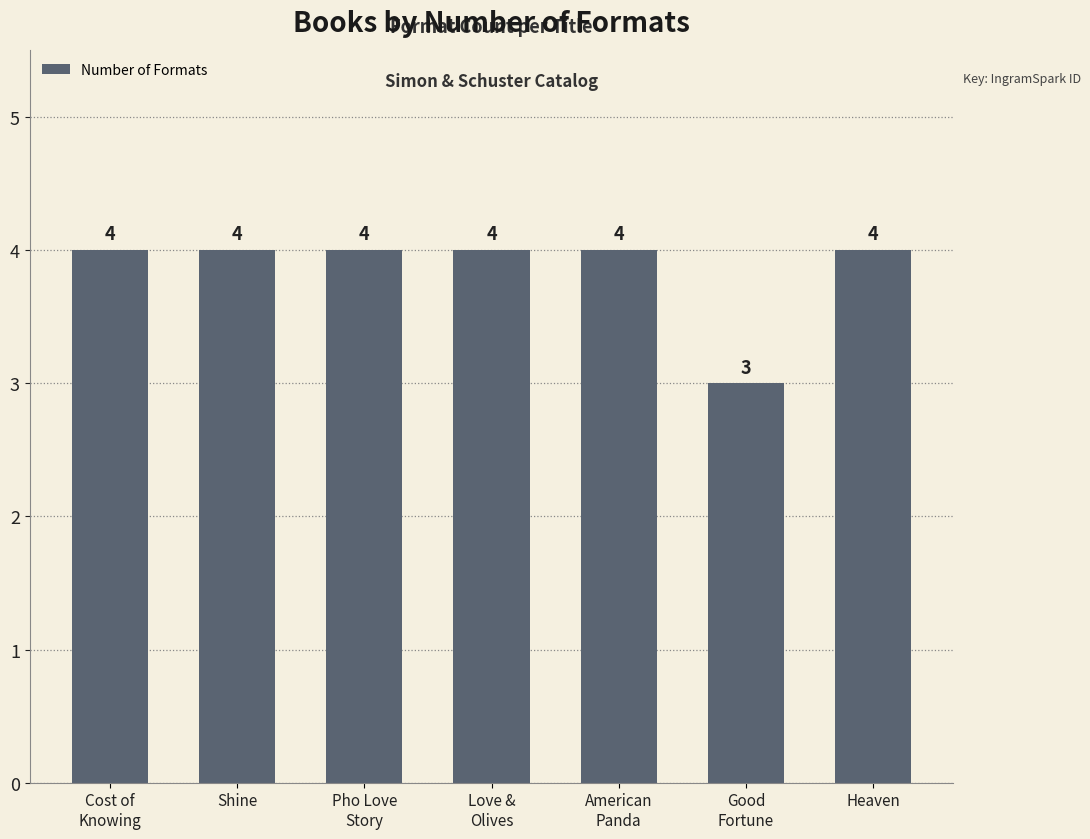

Read the value at American
Panda.

4